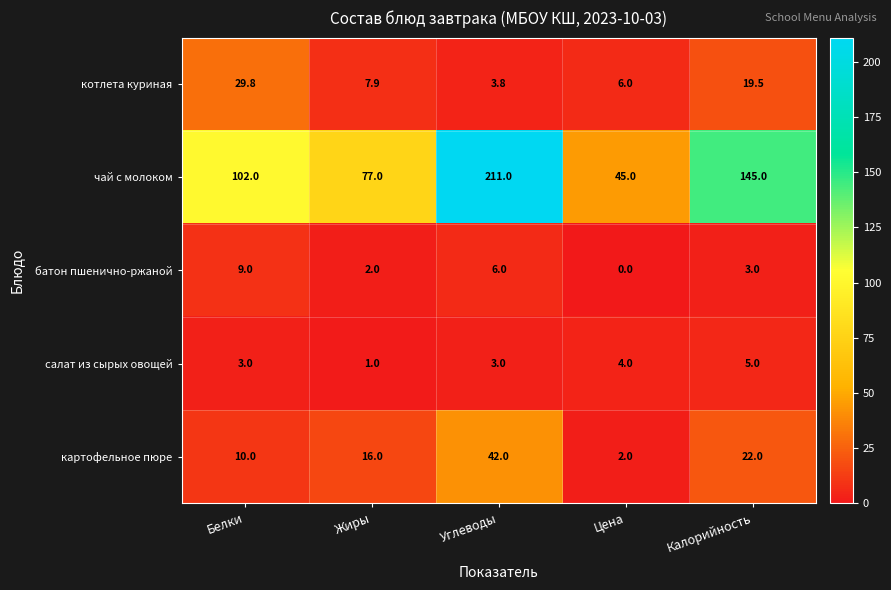

True or false: чай с молоком has a value of 77.0 at Жиры.

True